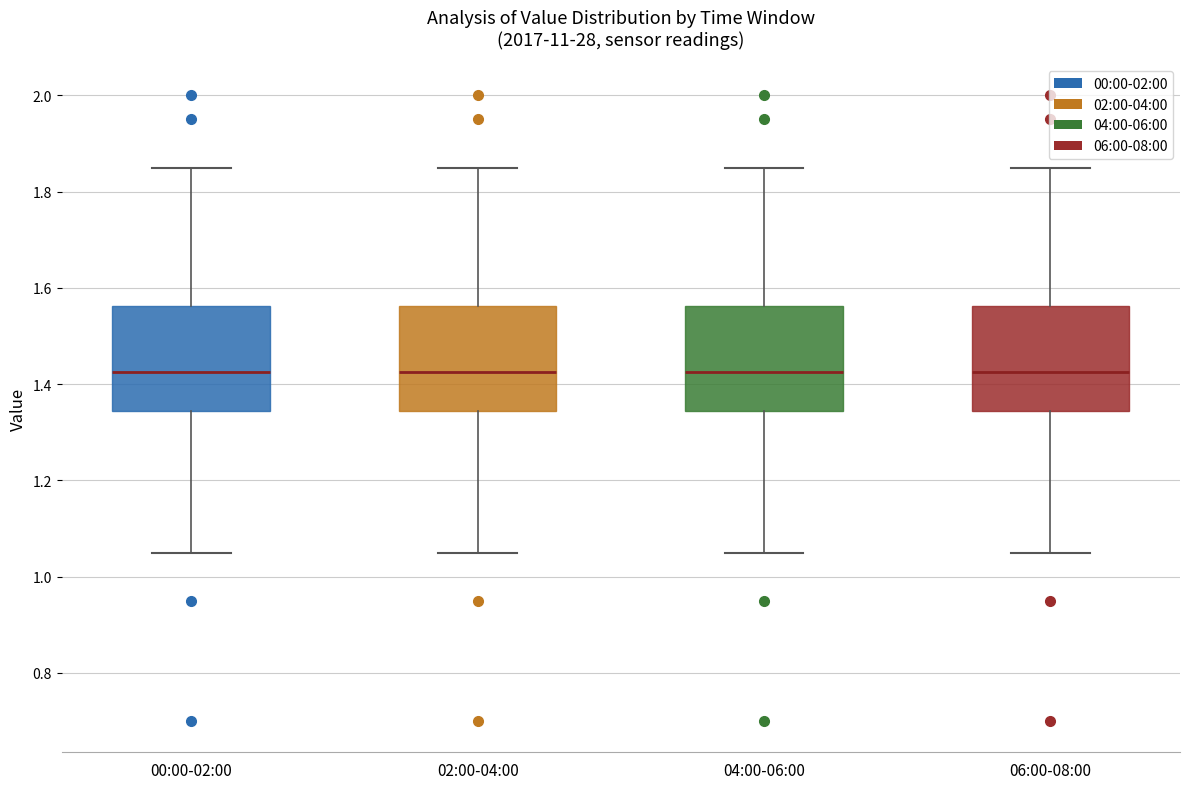

Reading left to right, read every box against the y-axis: the position of its median line, the range the box covers, and the ends of its whiskers. The values are not printed on the chart, so give them approximately, as read against the axis.

00:00-02:00: median 1.42, box 1.34 to 1.56, whiskers 1.06 to 1.86
02:00-04:00: median 1.42, box 1.34 to 1.56, whiskers 1.06 to 1.86
04:00-06:00: median 1.42, box 1.34 to 1.56, whiskers 1.06 to 1.86
06:00-08:00: median 1.42, box 1.34 to 1.56, whiskers 1.06 to 1.86